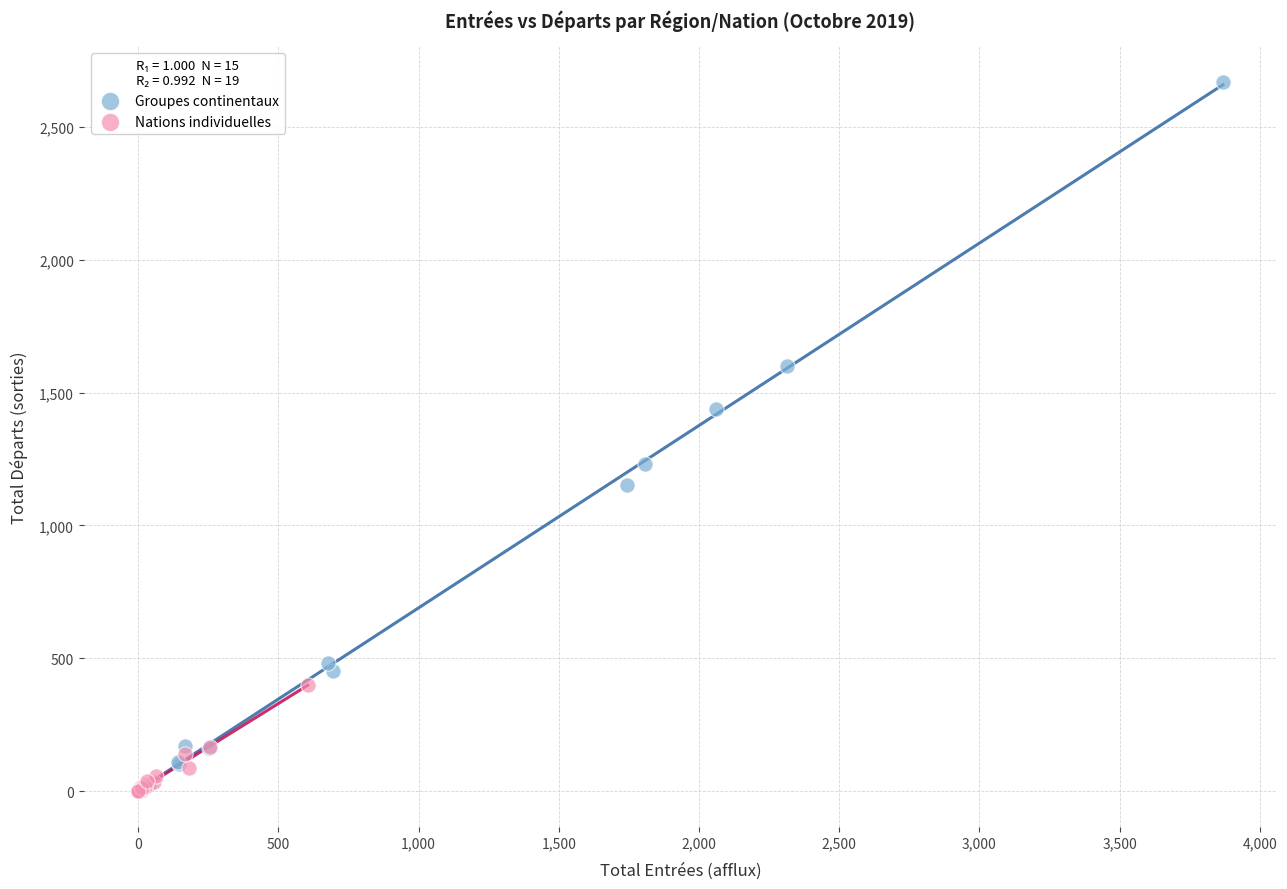

Which series reaches the maximum Y coordinate?

Groupes continentaux